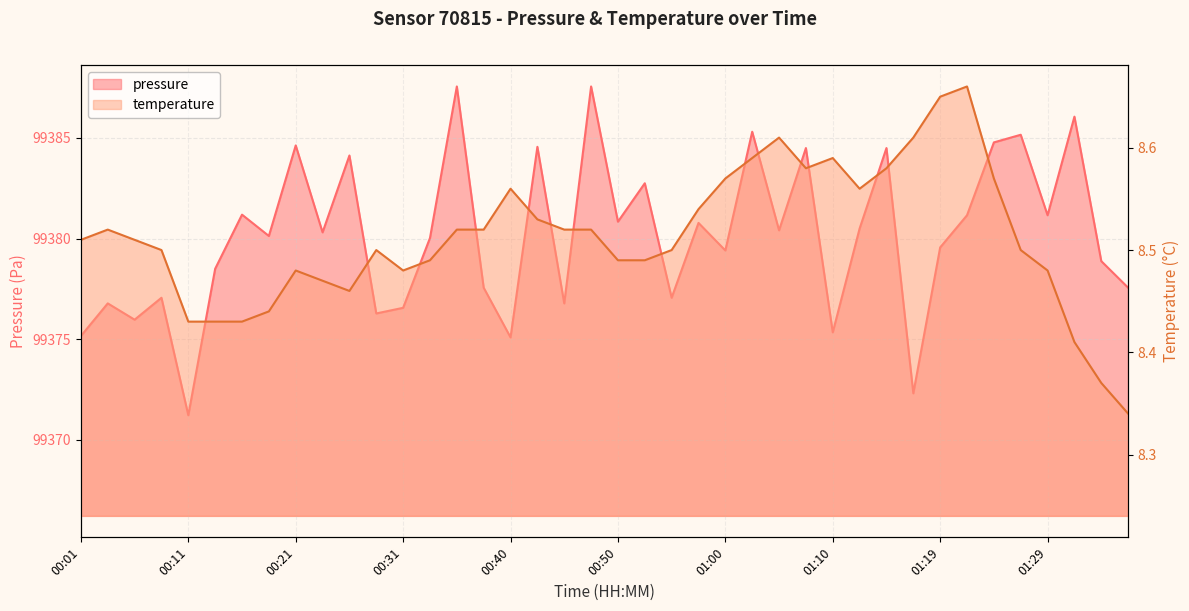

True or false: pressure has a value of 136037.6 at 01:29.

False